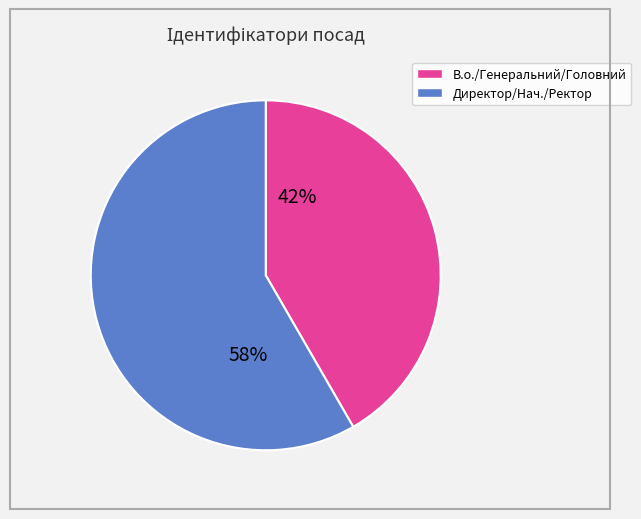

Is there any slice that represents more than half of the pie?

Yes